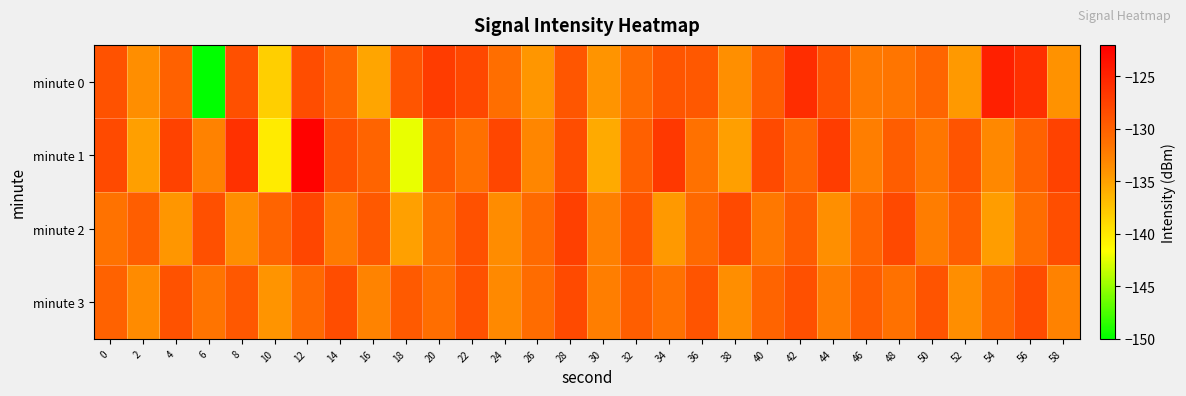

What is the difference between the highest and lowest values at 10?

9.9